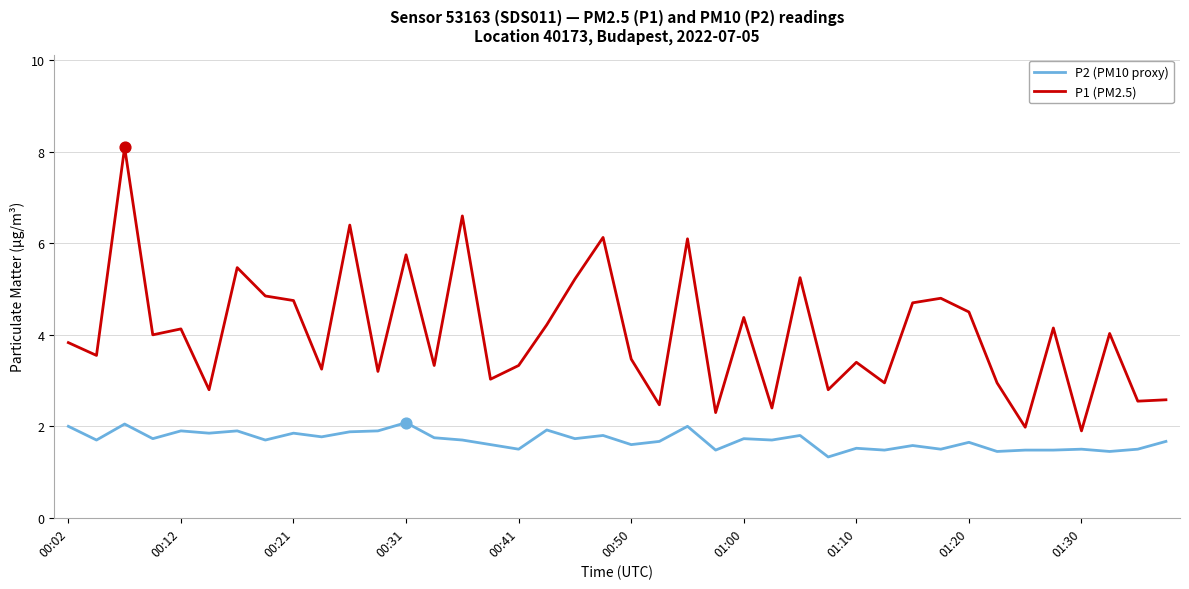

Which series has the largest range (max minus min)?

P1 (PM2.5)